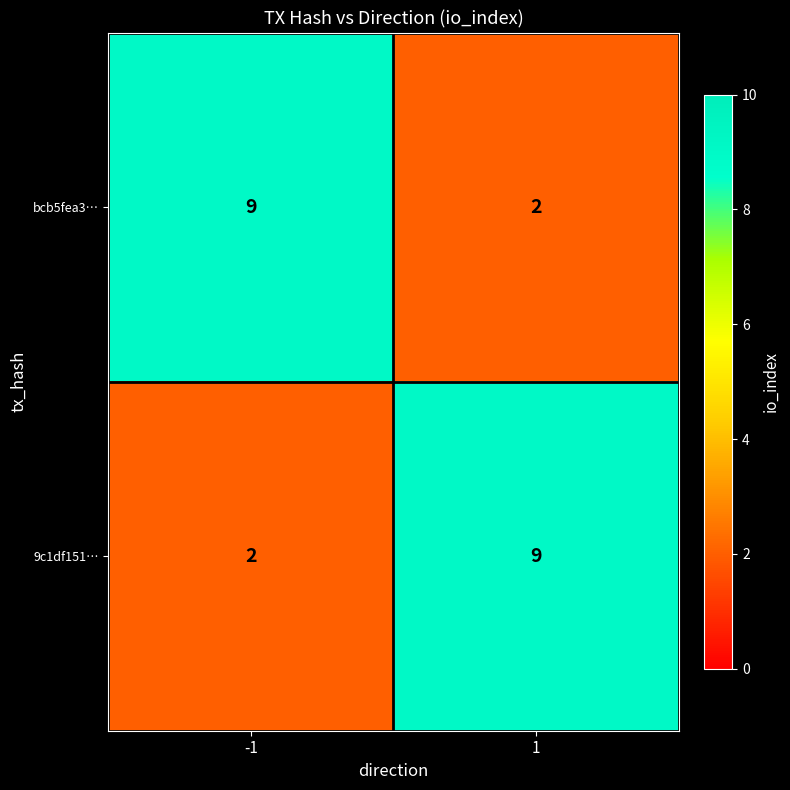

What is the spread (max minus min) of values at -1?

7